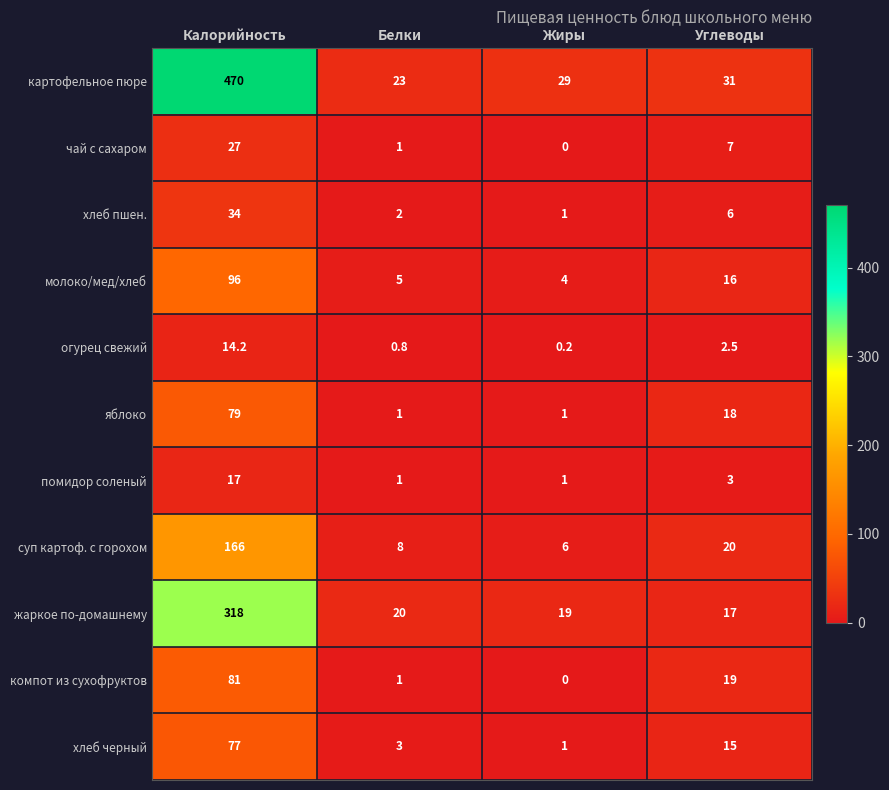

What is the sum of the помидор соленый values at Белки and Жиры?

2.0